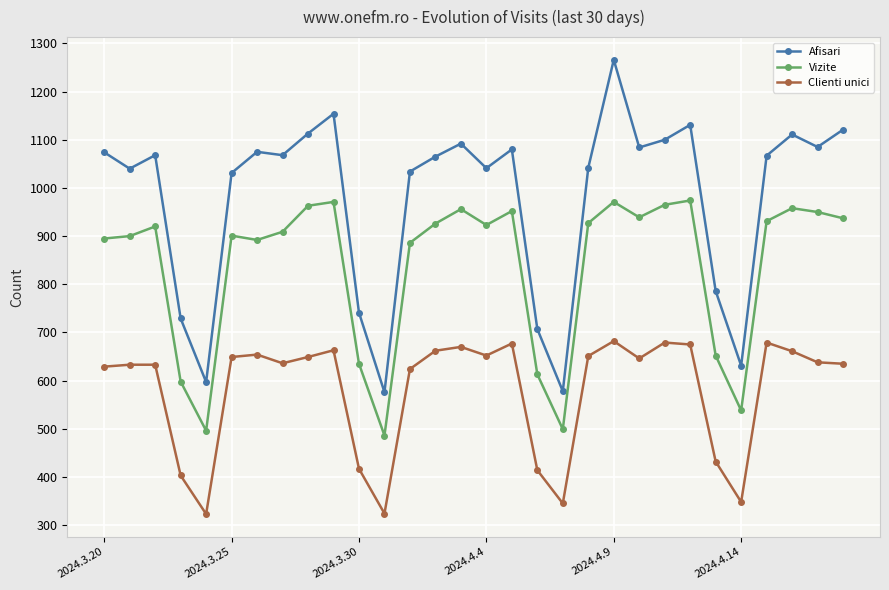

Count the number of categories in the chart.

30